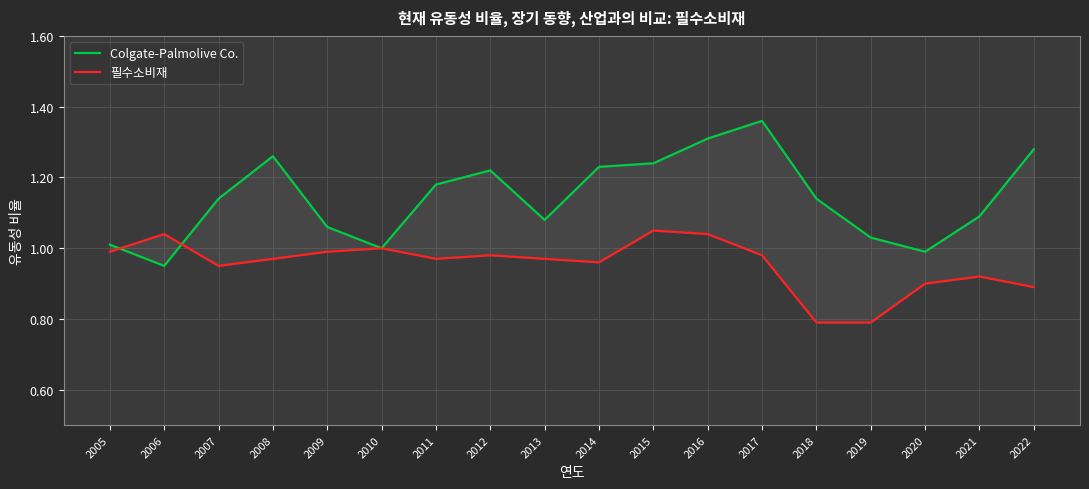

Between which two adjacent categories do 필수소비재 and Colgate-Palmolive Co. first intersect?

2005 and 2006